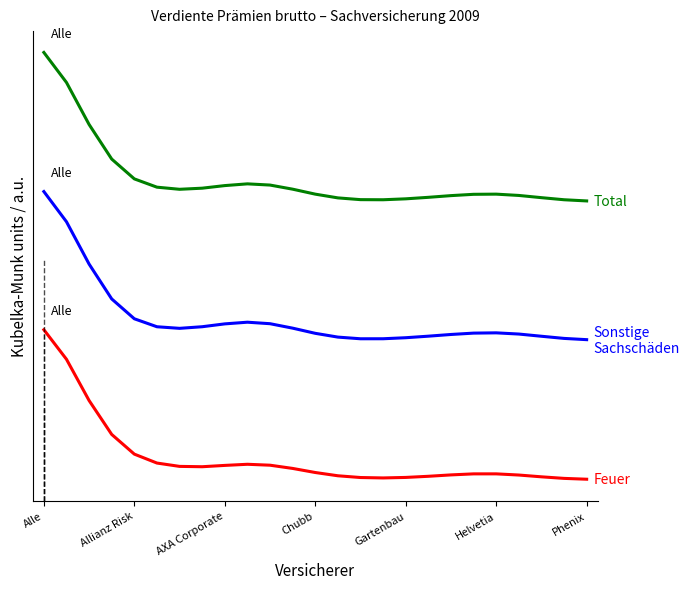

The Feuer series shows 0.0 at Phenix. True or false?

True